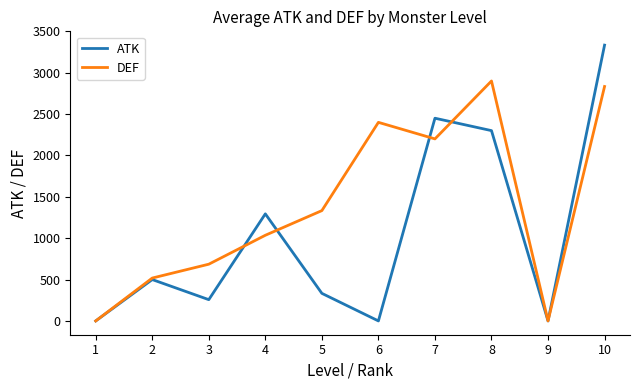

Rank the series at 6 from lowest to highest value.

ATK, DEF